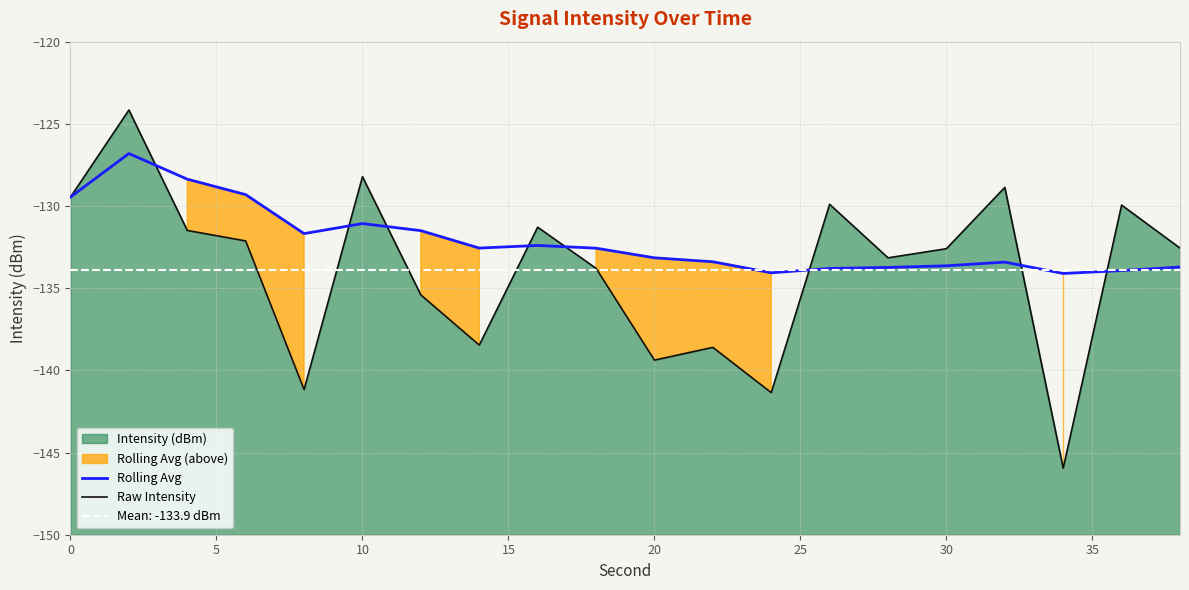

What is the smallest value displayed?

-145.9